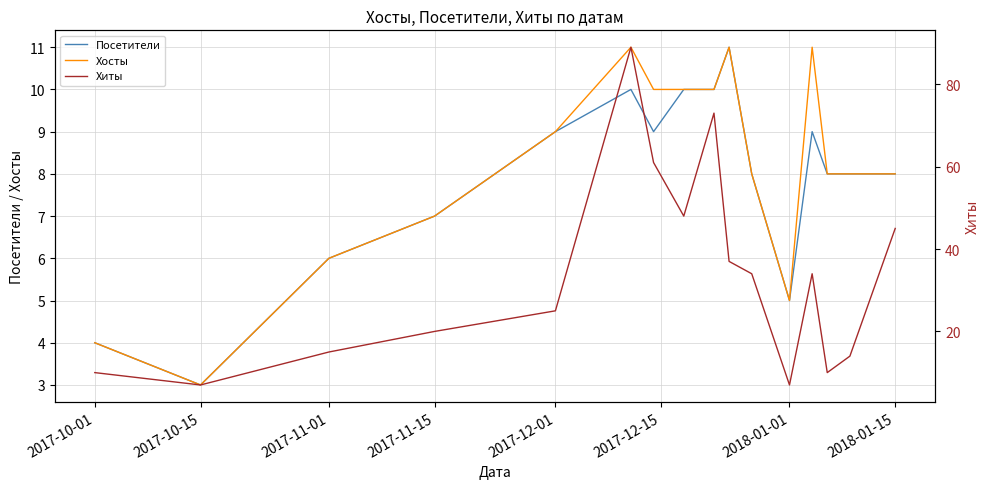

True or false: Хосты and Хиты cross at least once.

False